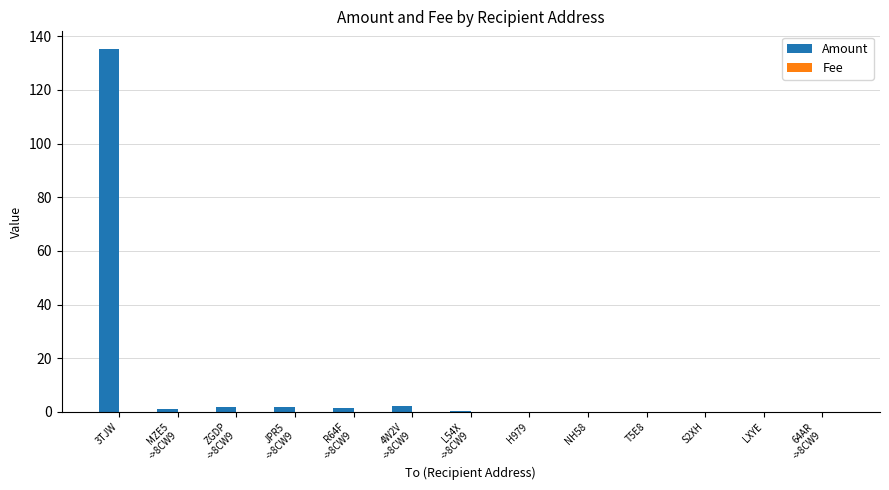

At which category is the sum across all series the highest?

3TJW